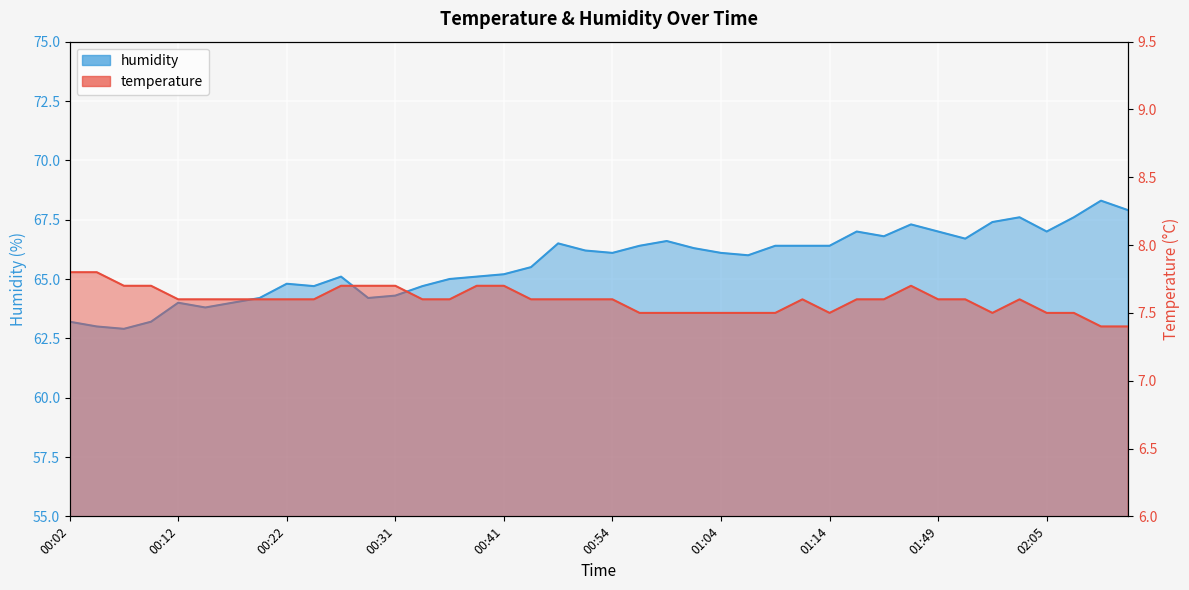

What is the total value across all series at 00:29?

71.9